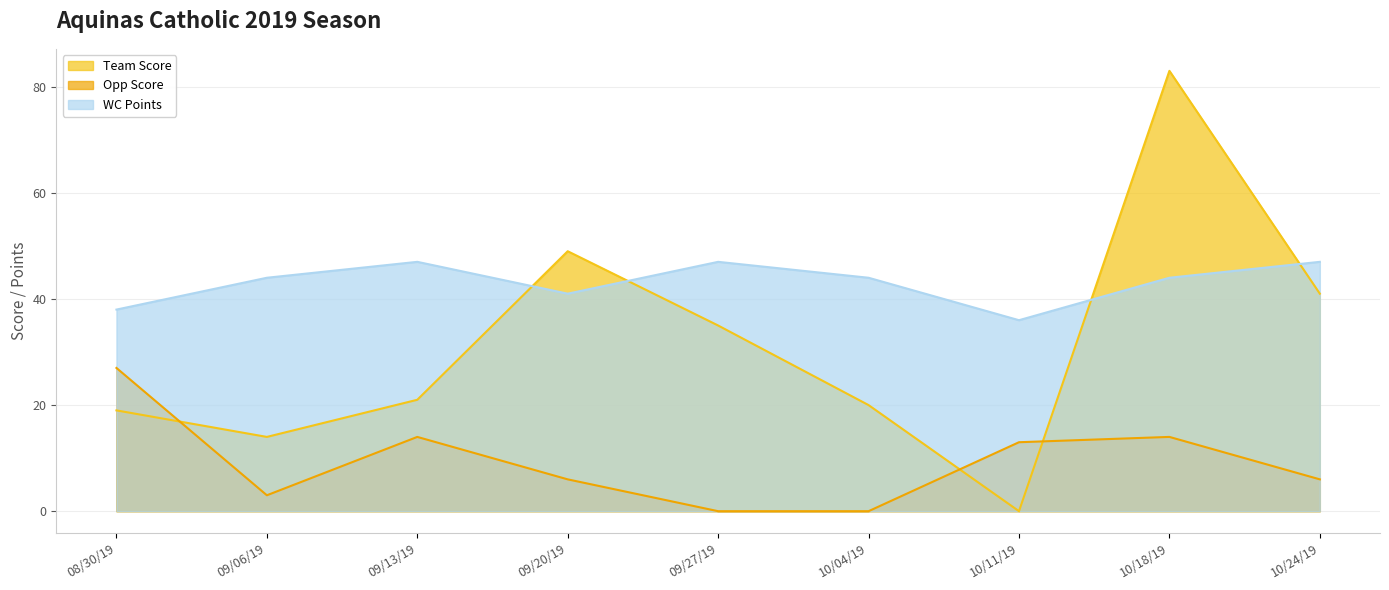

What is the greatest value displayed?

83